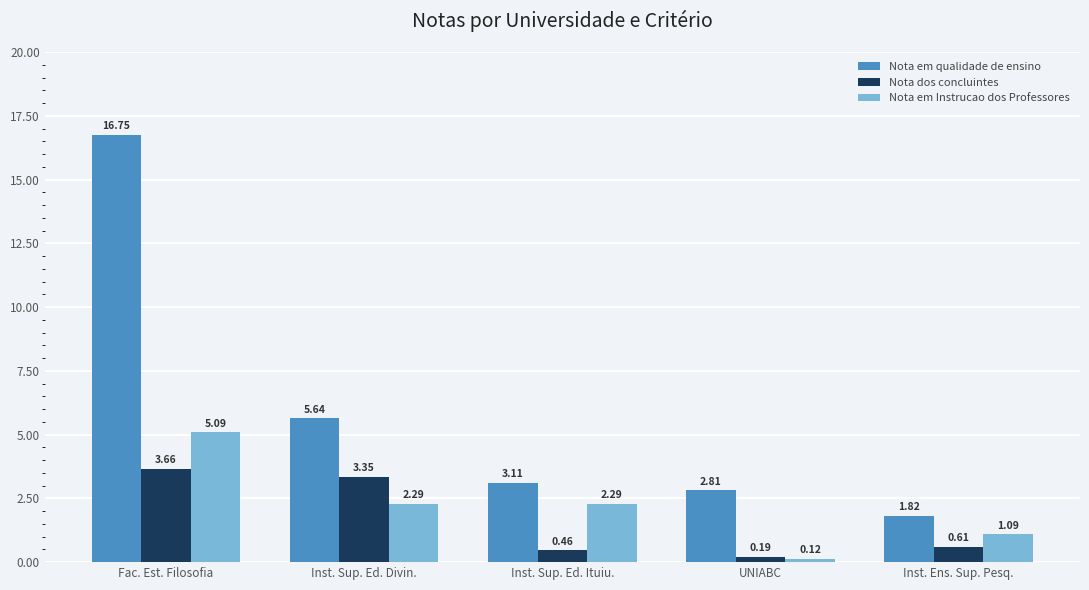

Rank the categories by Nota em qualidade de ensino value from highest to lowest.

Fac. Est. Filosofia, Inst. Sup. Ed. Divin., Inst. Sup. Ed. Ituiu., UNIABC, Inst. Ens. Sup. Pesq.